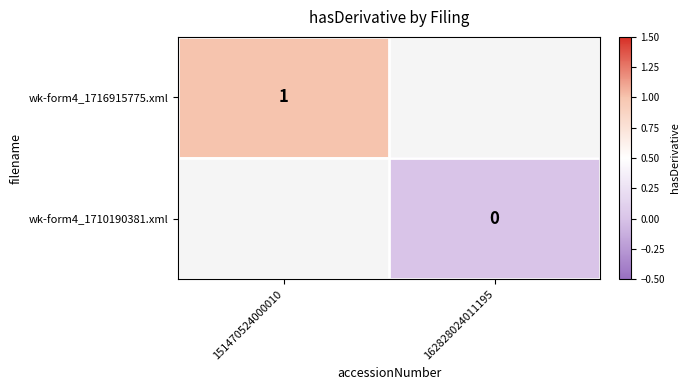

Is the value of wk-form4_1716915775.xml at 151470524000010 greater than the value of wk-form4_1710190381.xml at 162828024011195?

Yes